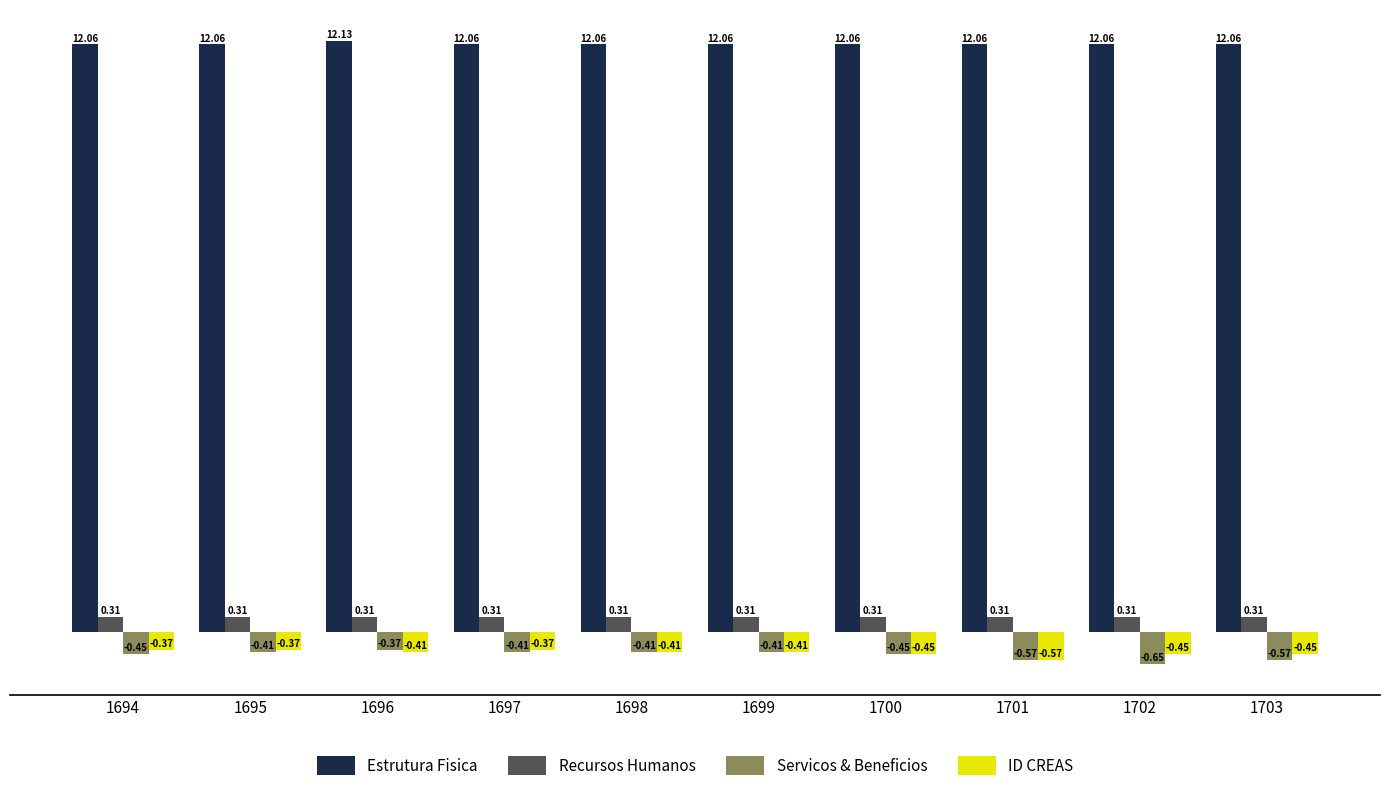

What is the maximum value shown in the chart?

12.1